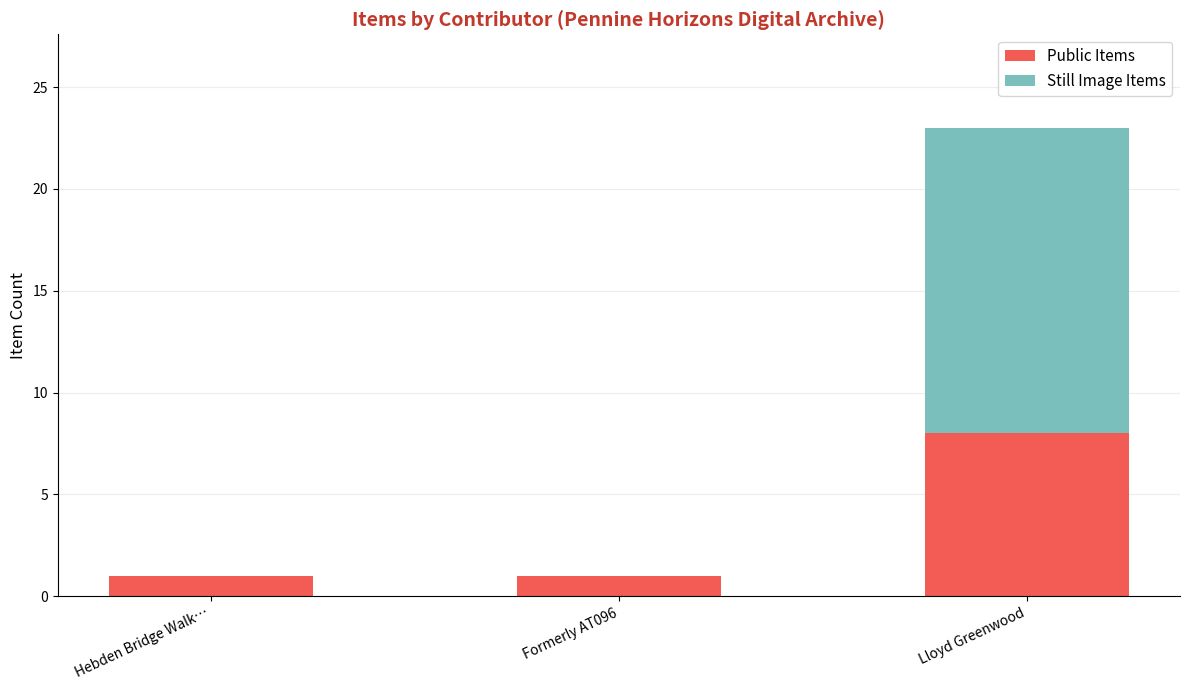

Is it true that Public Items equals 2 at Formerly AT096?

False